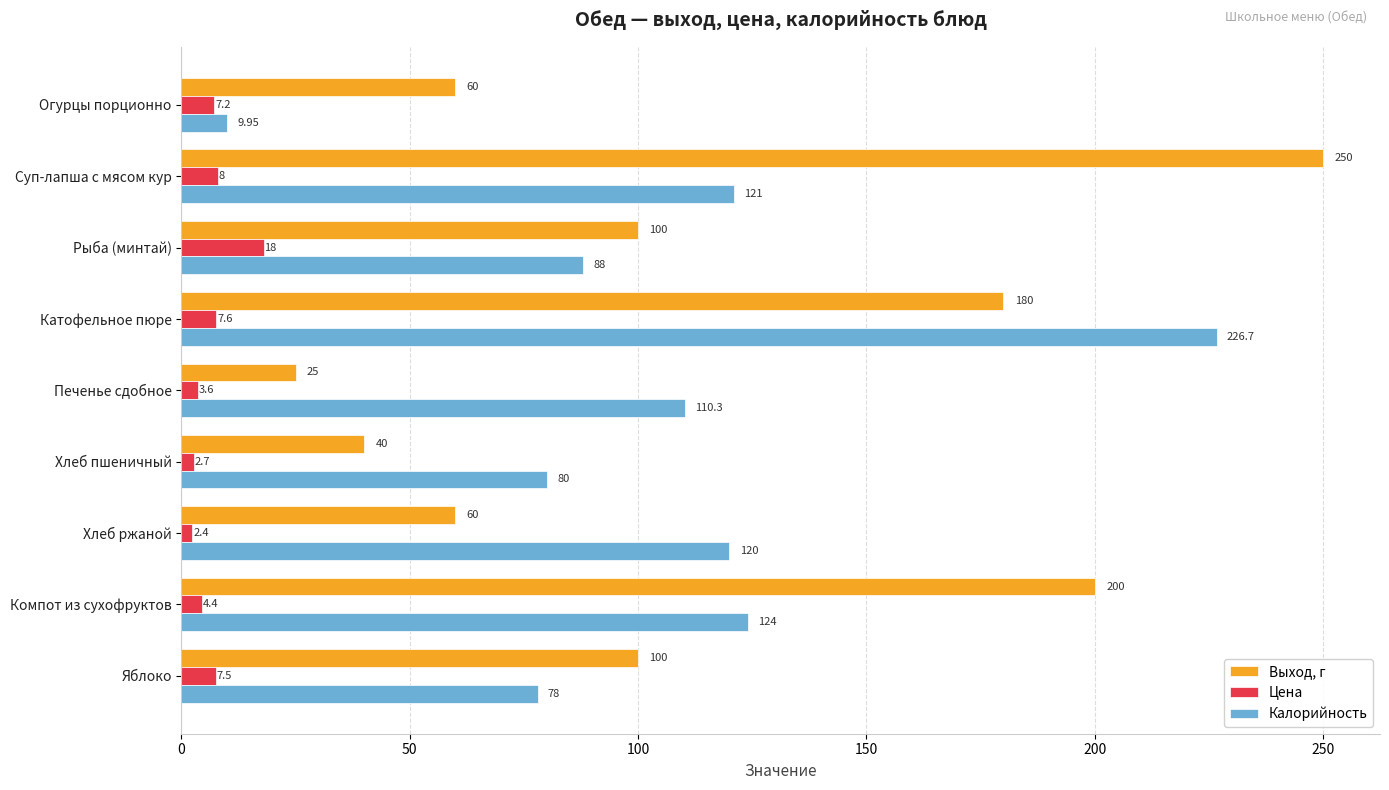

What is the average value of the Выход, г series?

112.8